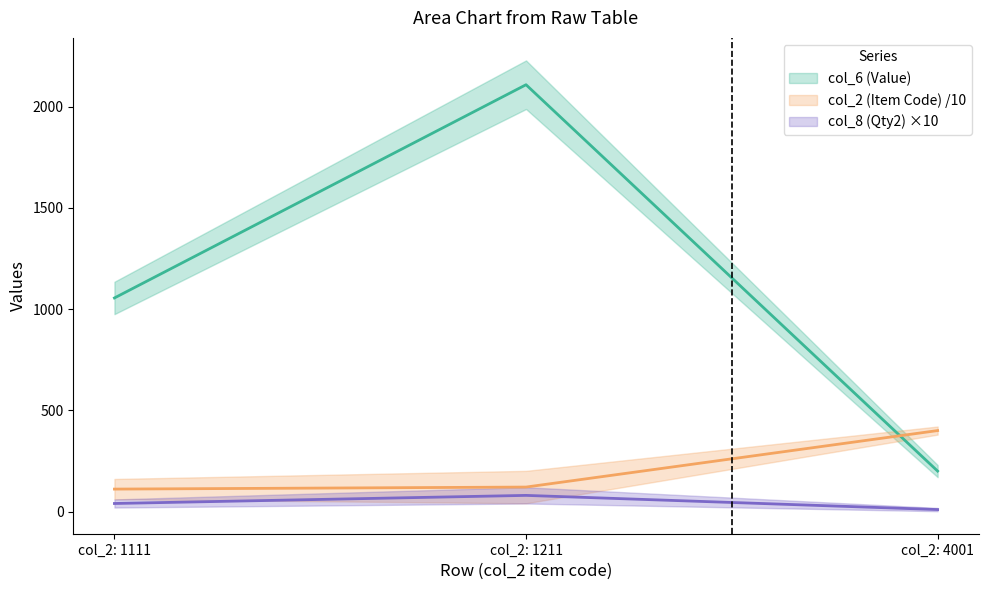

Which category has the highest value in the col_6 (Value) series?

col_2: 1211